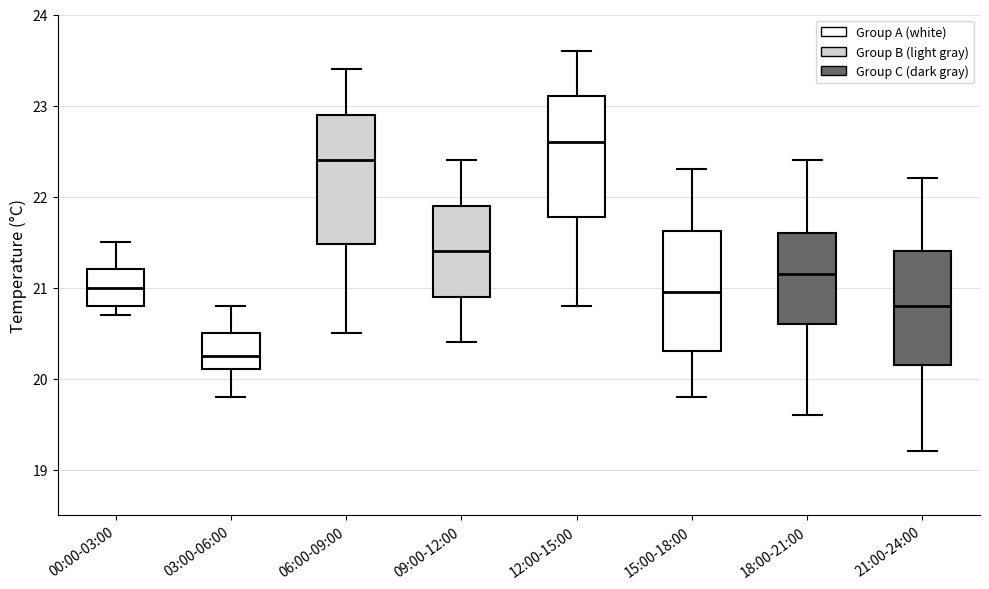

Reading left to right, transcribe this box plot: for each box, give where its median line is, the range the box spans, and where its two whiskers end, as read against the y-axis. The values are not printed on the chart, so give them approximately, as read against the axis.

00:00-03:00: median 21.0, box 20.8 to 21.2, whiskers 20.7 to 21.5
03:00-06:00: median 20.3, box 20.1 to 20.5, whiskers 19.8 to 20.8
06:00-09:00: median 22.4, box 21.5 to 22.9, whiskers 20.5 to 23.4
09:00-12:00: median 21.4, box 20.9 to 21.9, whiskers 20.4 to 22.4
12:00-15:00: median 22.6, box 21.8 to 23.1, whiskers 20.8 to 23.6
15:00-18:00: median 21.0, box 20.3 to 21.6, whiskers 19.8 to 22.3
18:00-21:00: median 21.2, box 20.6 to 21.6, whiskers 19.6 to 22.4
21:00-24:00: median 20.8, box 20.2 to 21.4, whiskers 19.2 to 22.2